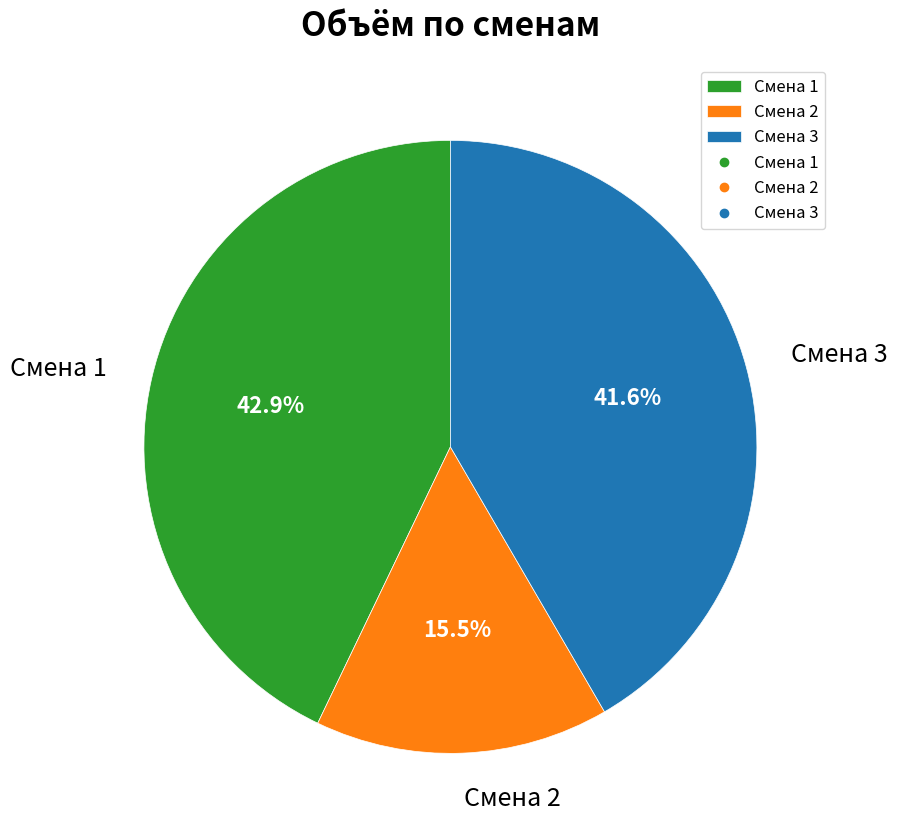

Does Смена 1 account for over 50% of the chart?

No